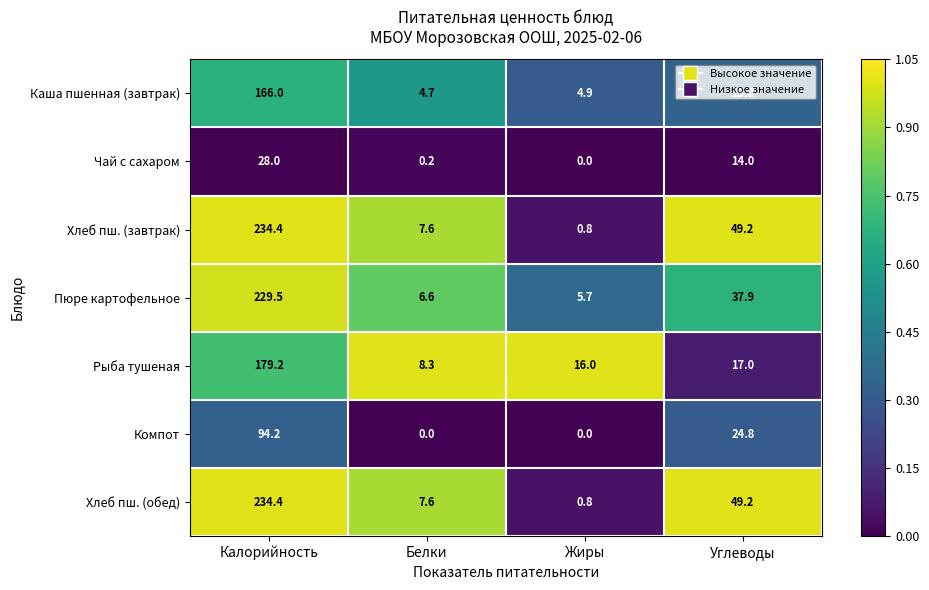

The Пюре картофельное series shows 6.6 at Белки. True or false?

True